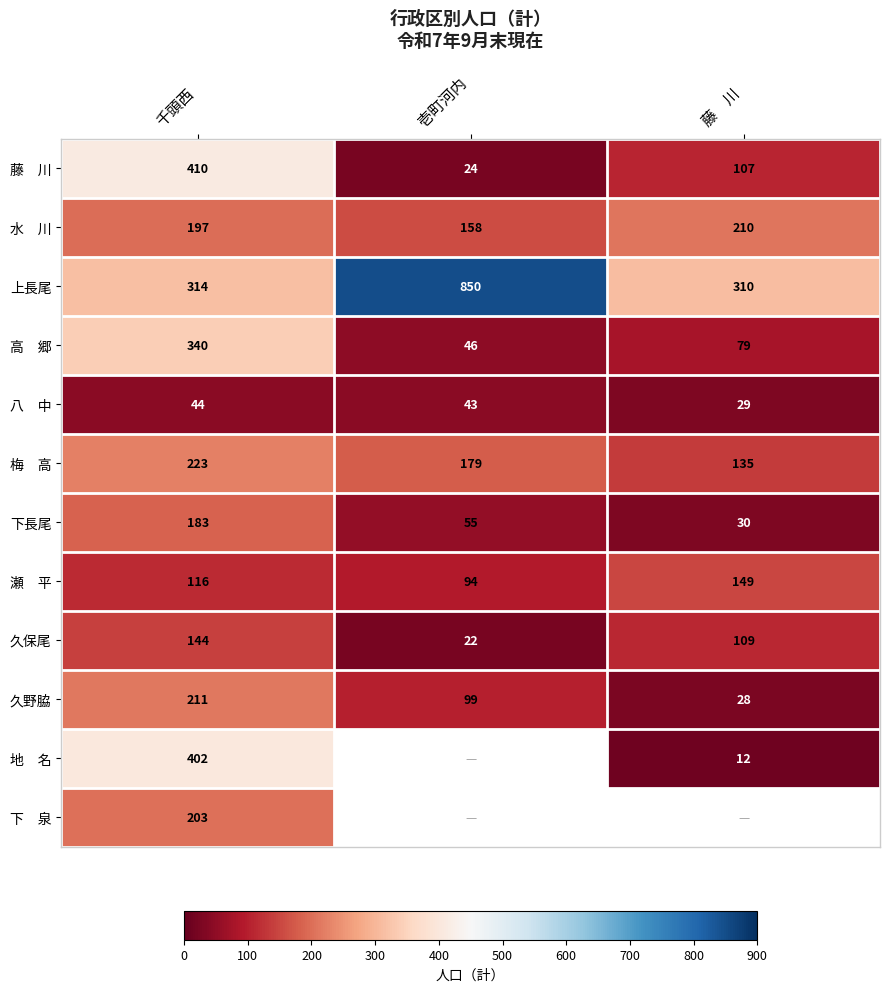

What is the greatest value displayed?

850.0